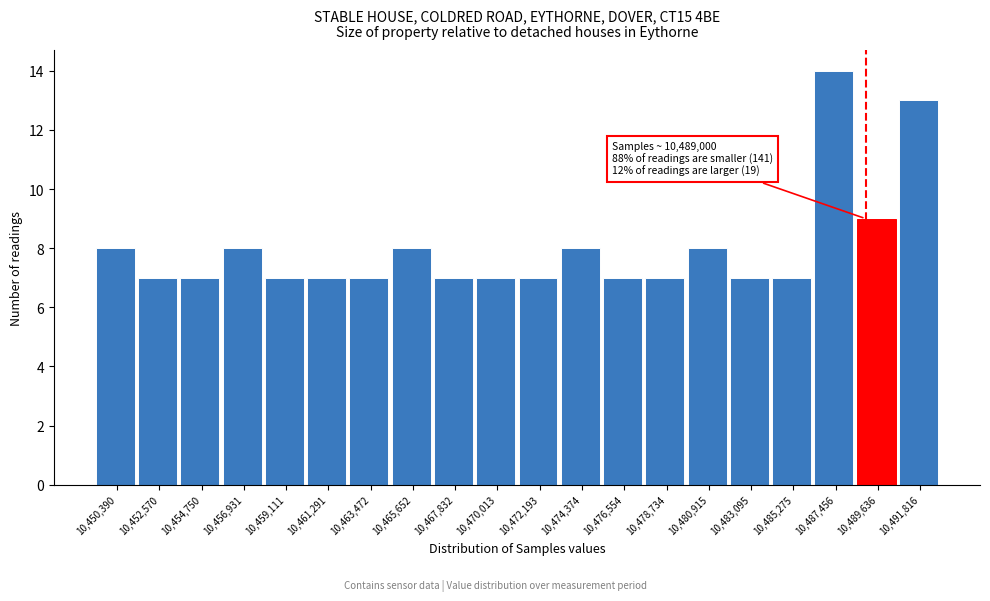

Which range on the x-axis has the tallest bar?

10486500 to 10488500